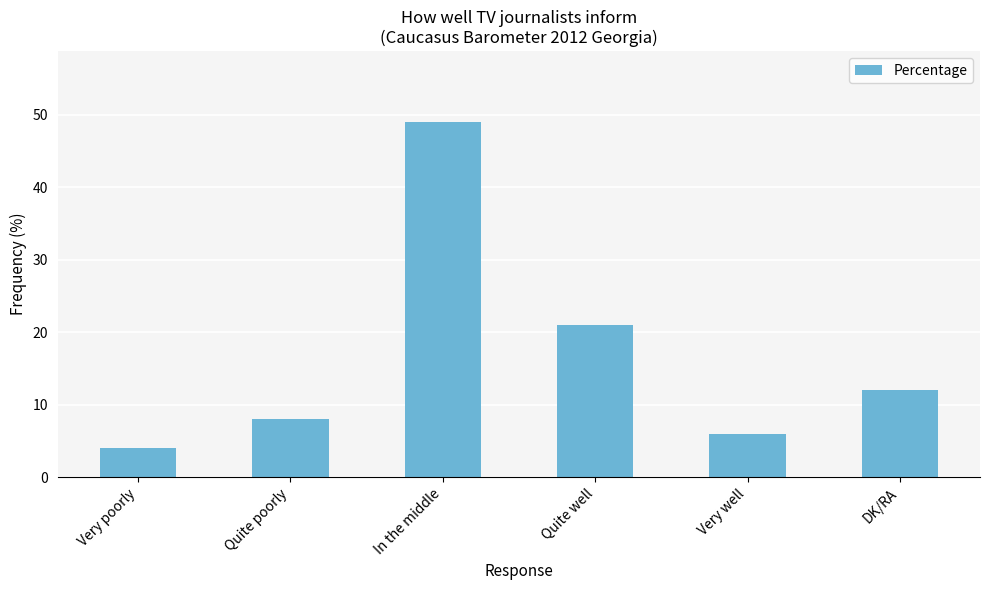

What is the change in value from Very well to DK/RA?

+6